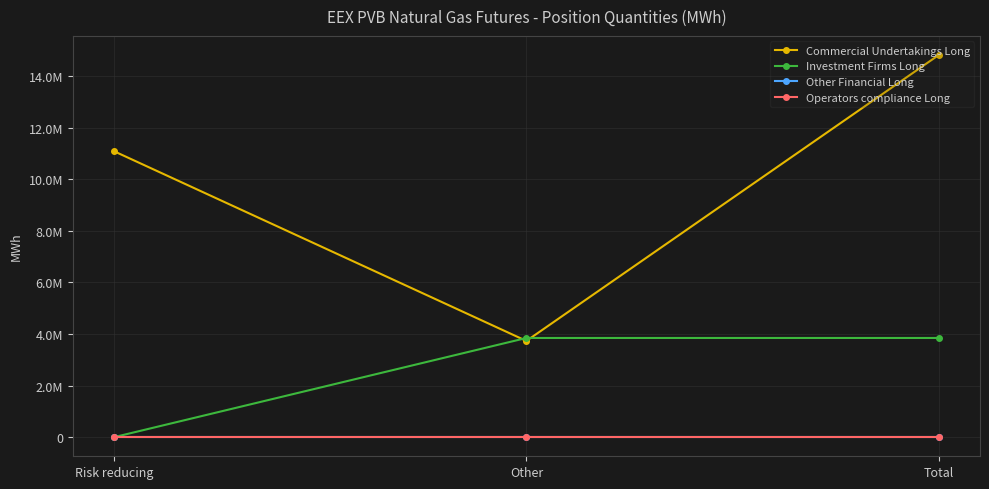

Reading left to right, transcribe all the data shown in this chart.

Commercial Undertakings Long: Risk reducing=11092018	Other=3732750	Total=14824768
Investment Firms Long: Risk reducing=0	Other=3848040	Total=3848040
Other Financial Long: Risk reducing=0	Other=0	Total=0
Operators compliance Long: Risk reducing=0	Other=0	Total=0